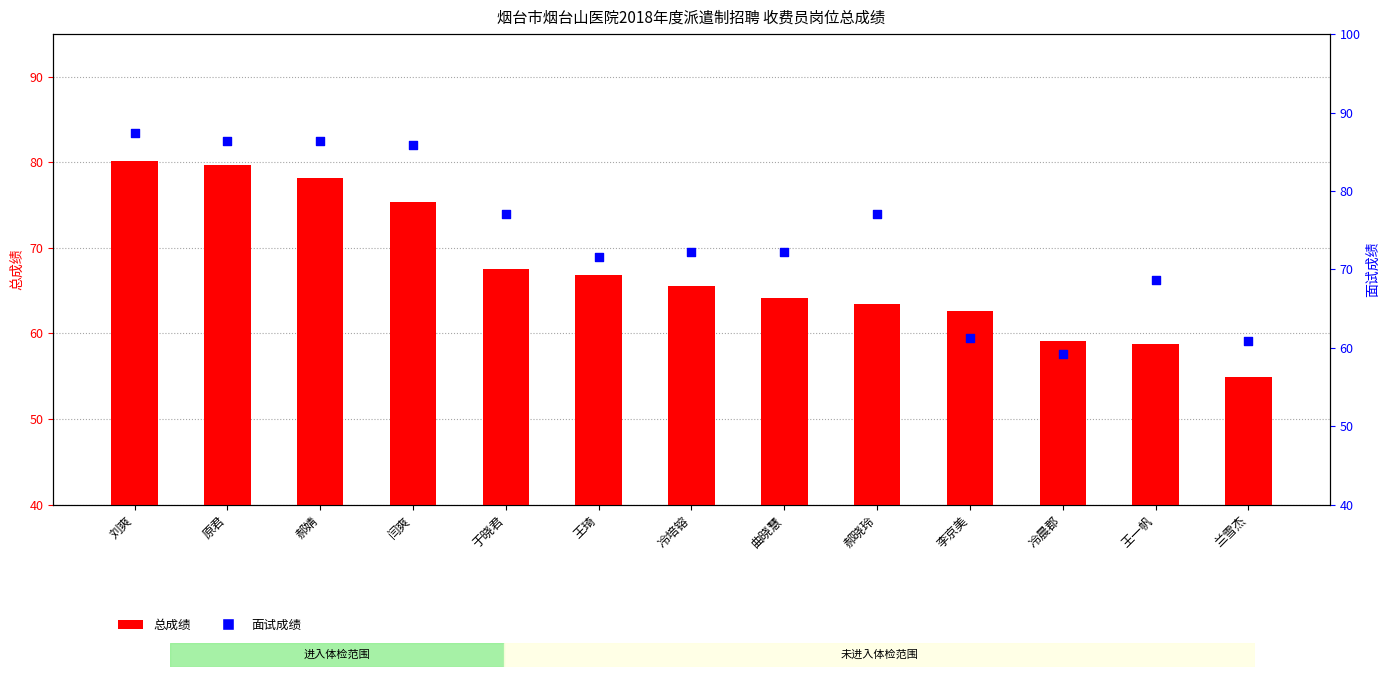

Which series has the widest spread of Y values?

面试成绩